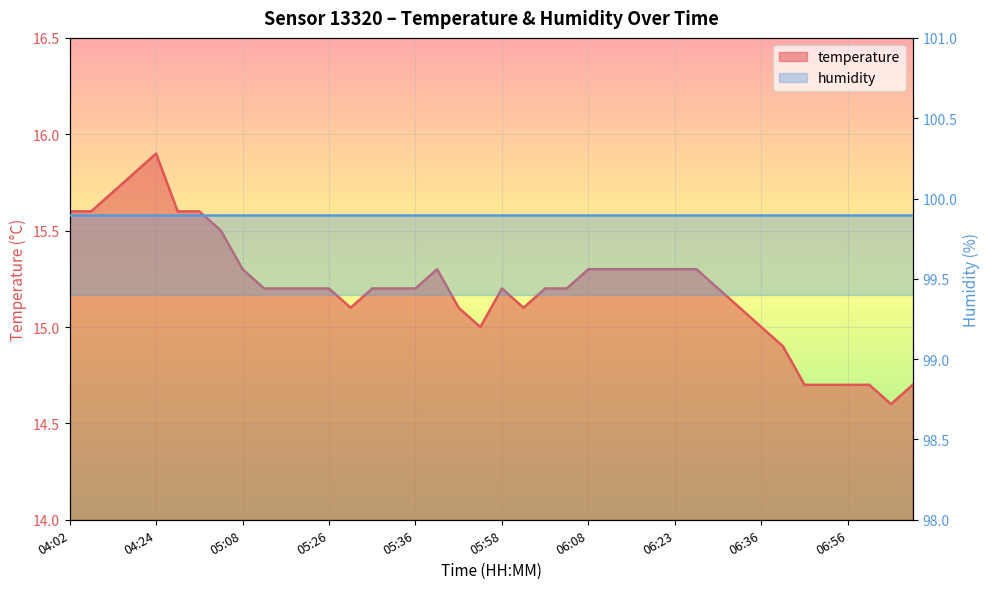

Is it true that the value at 05:16 is 23.0?

False